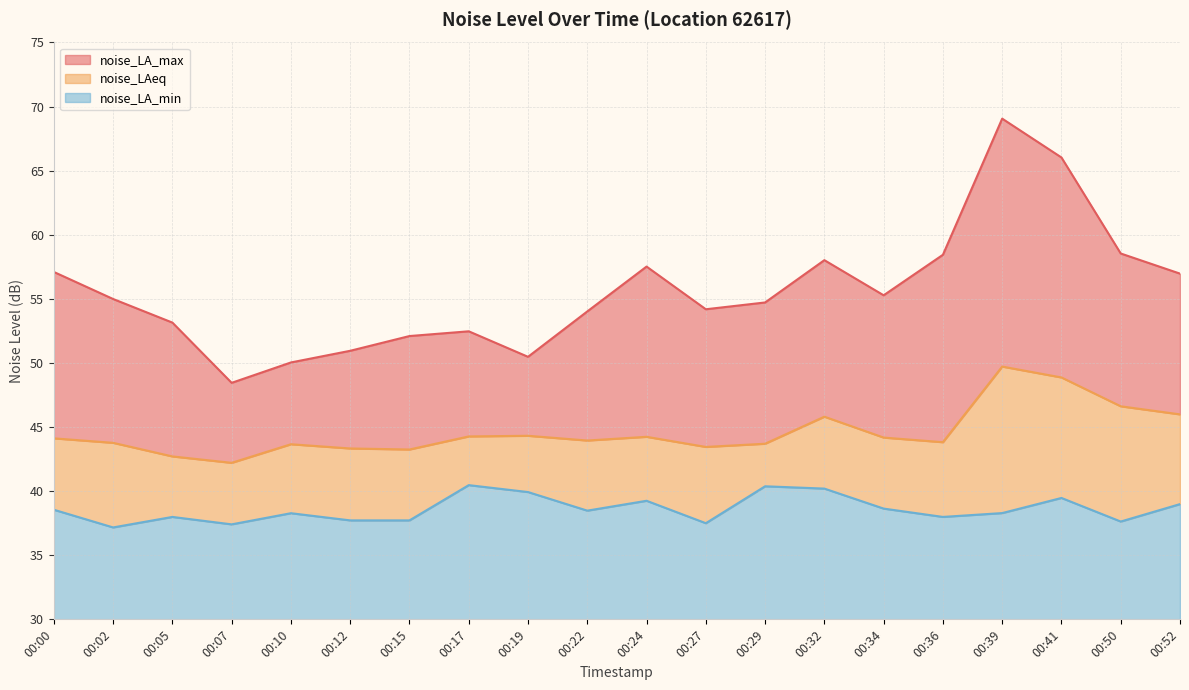

What is the minimum value shown in the chart?

37.2